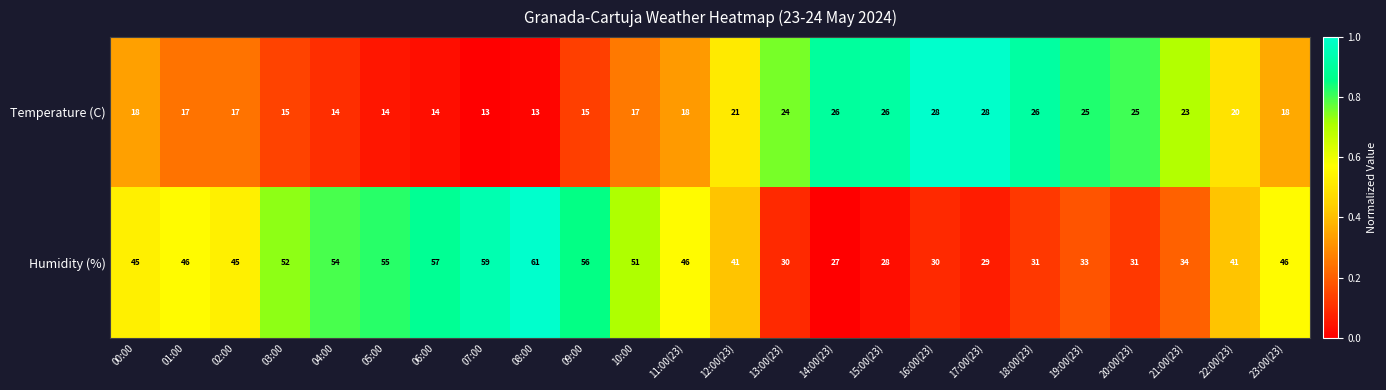

Count the number of data series in this chart.

2